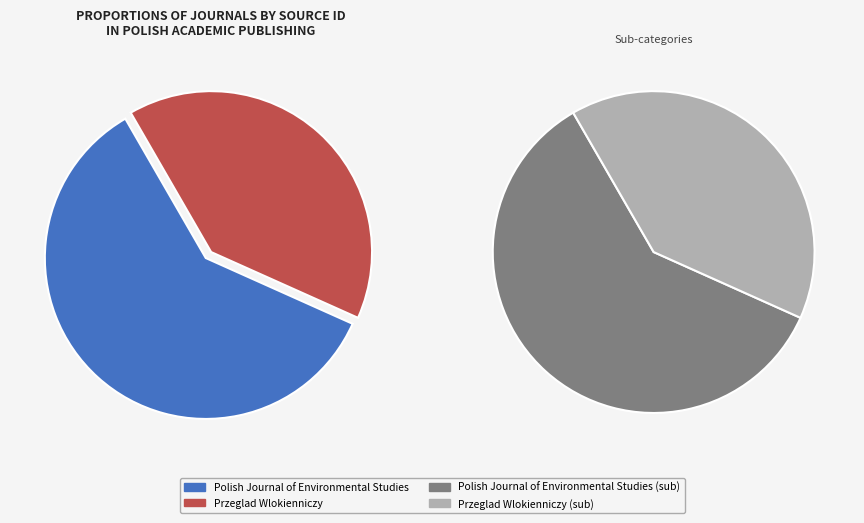

Which category has the biggest portion of the pie?

Polish Journal of Environmental Studies